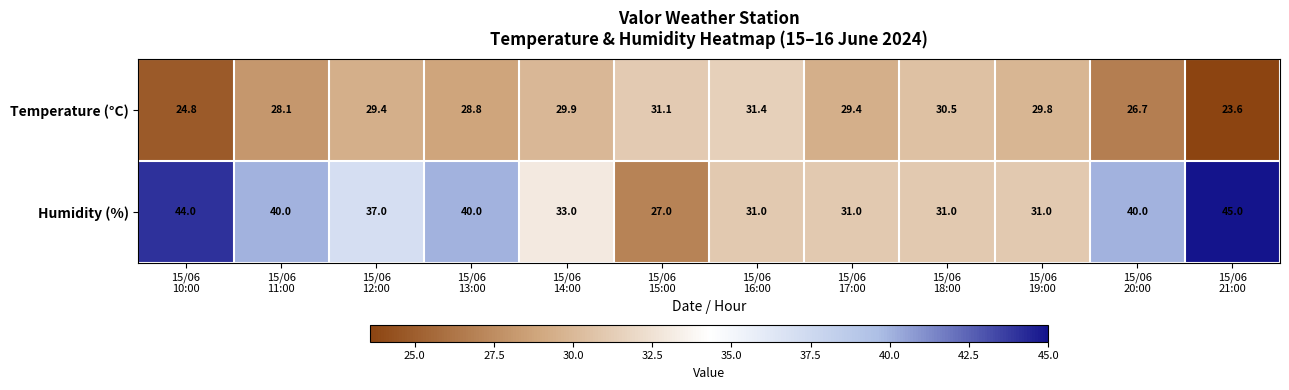

What is the maximum value shown in the chart?

45.0